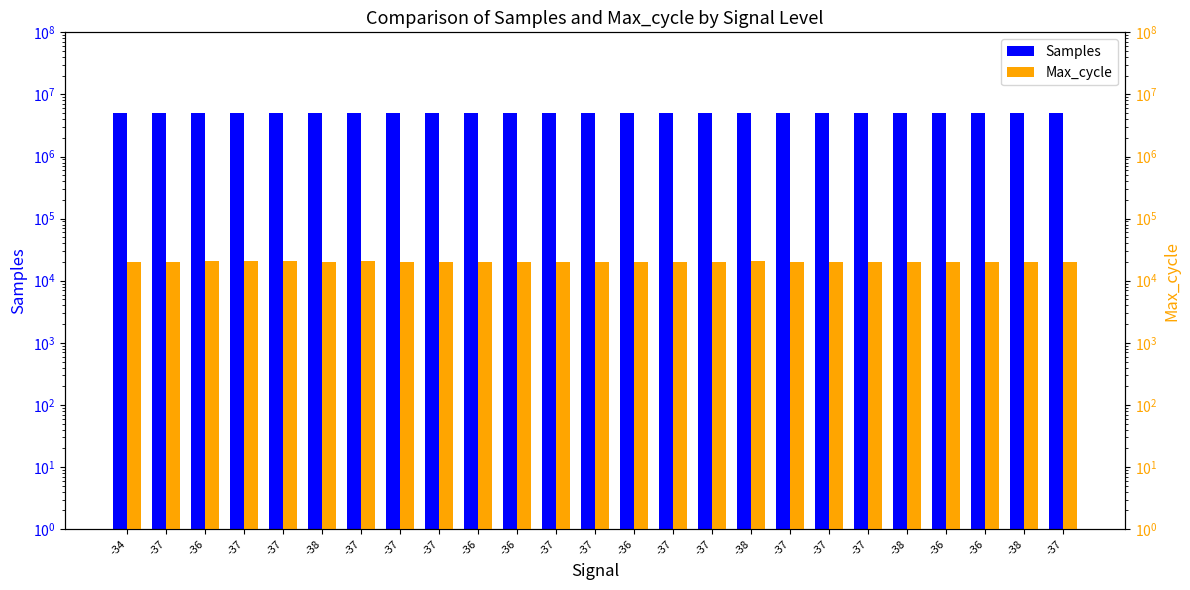

Where does the Samples series first go above 5005004?

-34